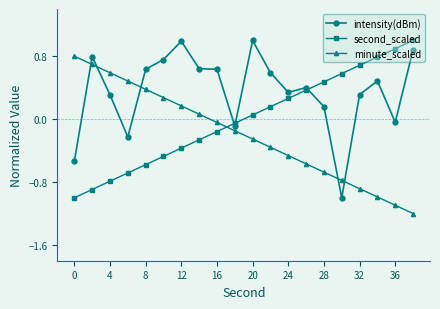

What is the value of the second_scaled point at the 4th from the left?

-0.7